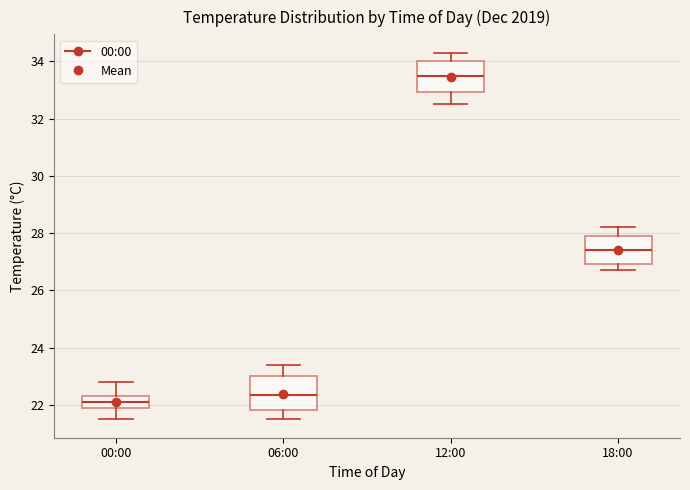

Which box has the lowest median line?

00:00